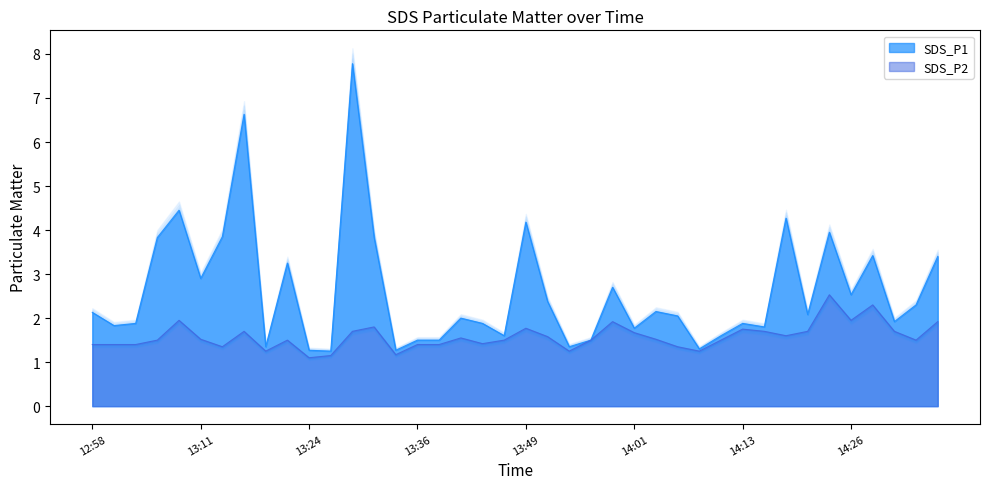

At how many categories does at least one series exceed 6?

2